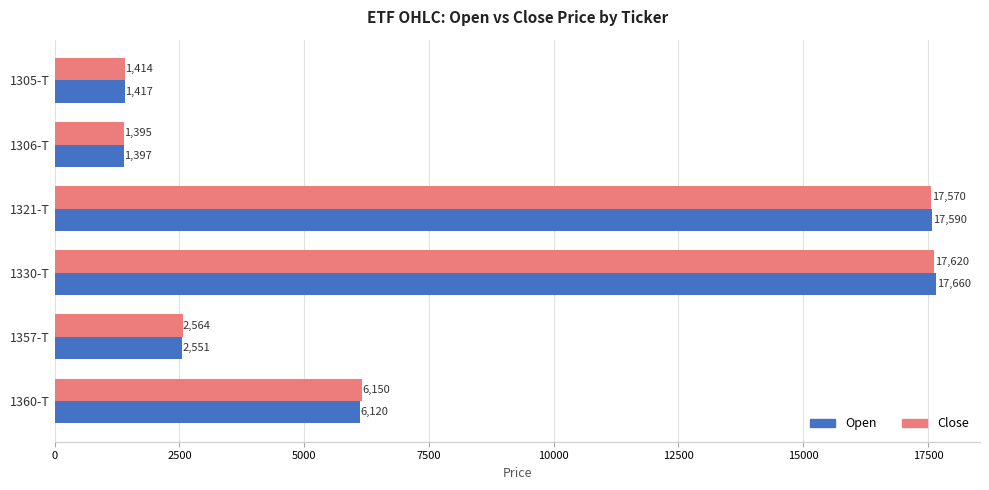

What is the spread (max minus min) of values at 1357-T?

13